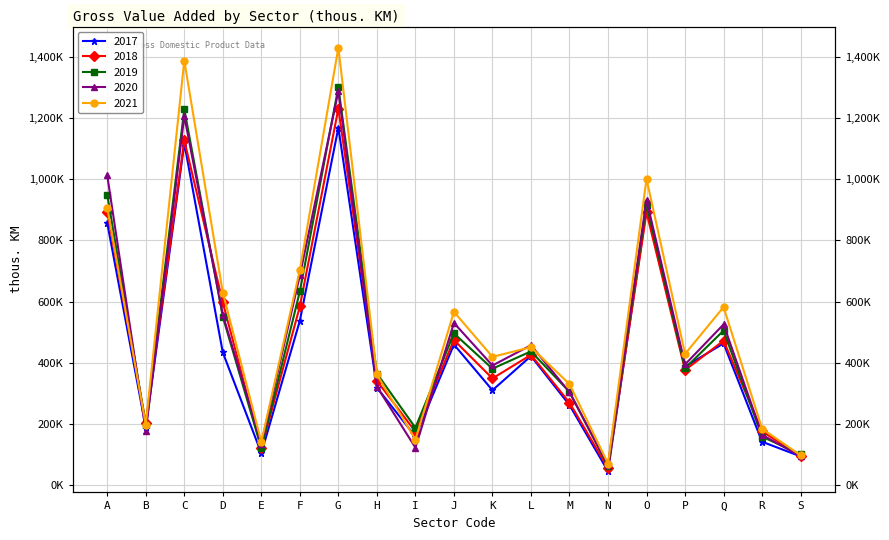

Between O and S, which is larger?

O